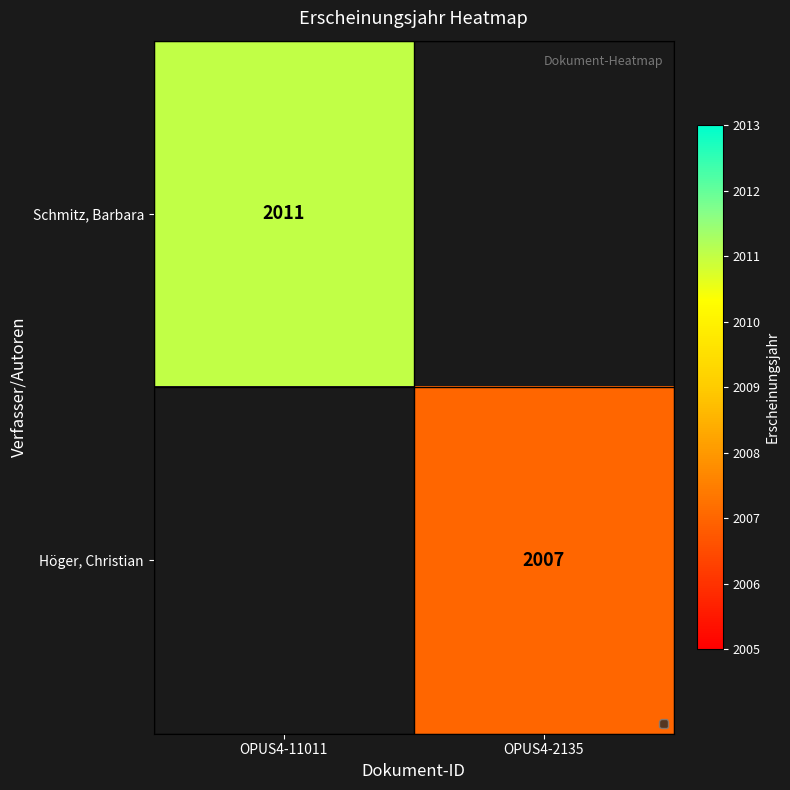

The value of Schmitz, Barbara at OPUS4-11011 is 1043.7. True or false?

False